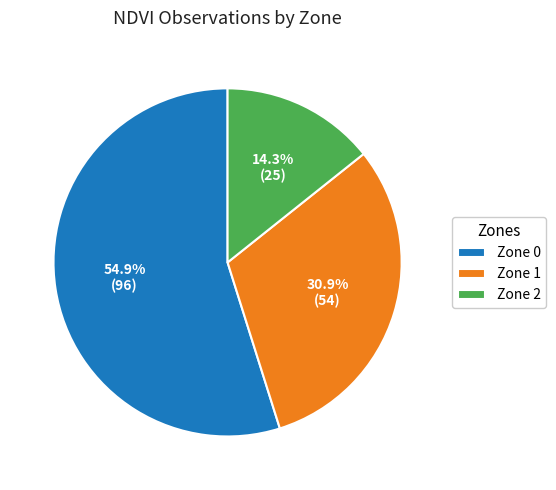

Which has a higher value, Zone 2 or Zone 0?

Zone 0